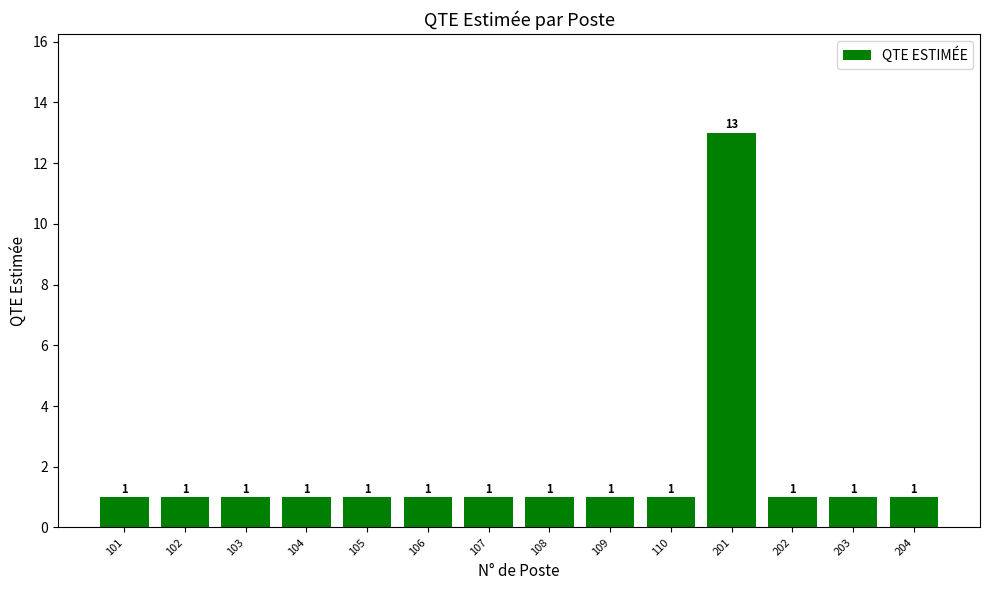

How many bars are there in total?

14